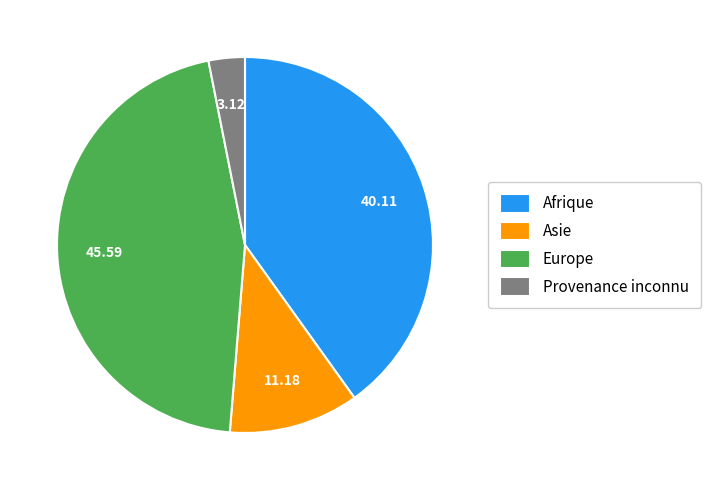

Which has a higher value, Europe or Afrique?

Europe